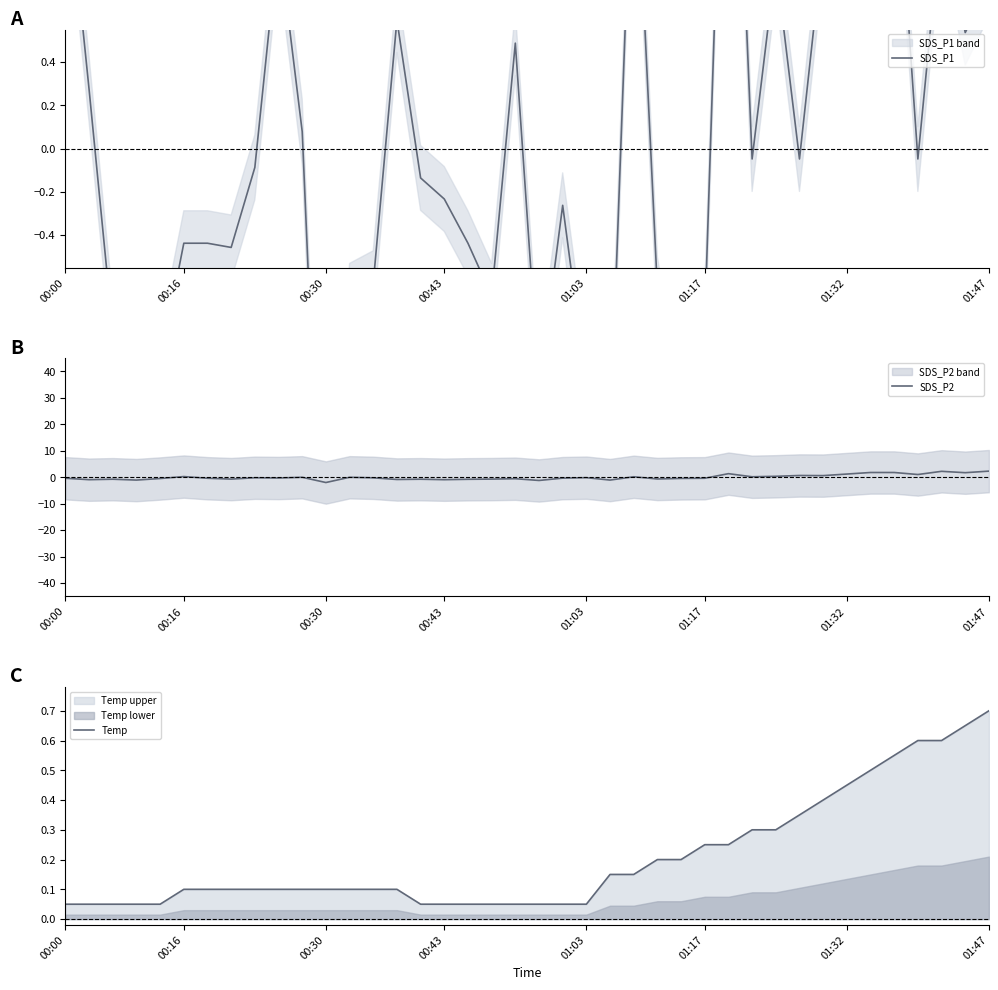

What is the difference between the SDS_P1 values at 28 and 26?

3.8